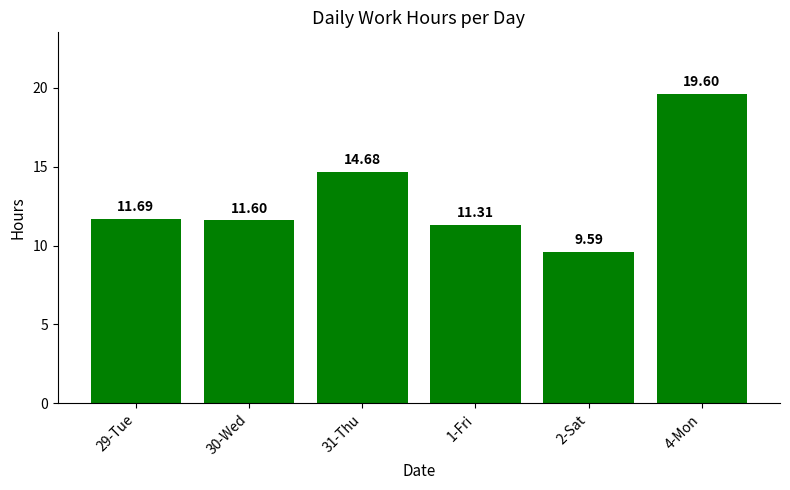

How many distinct data groups are displayed?

1